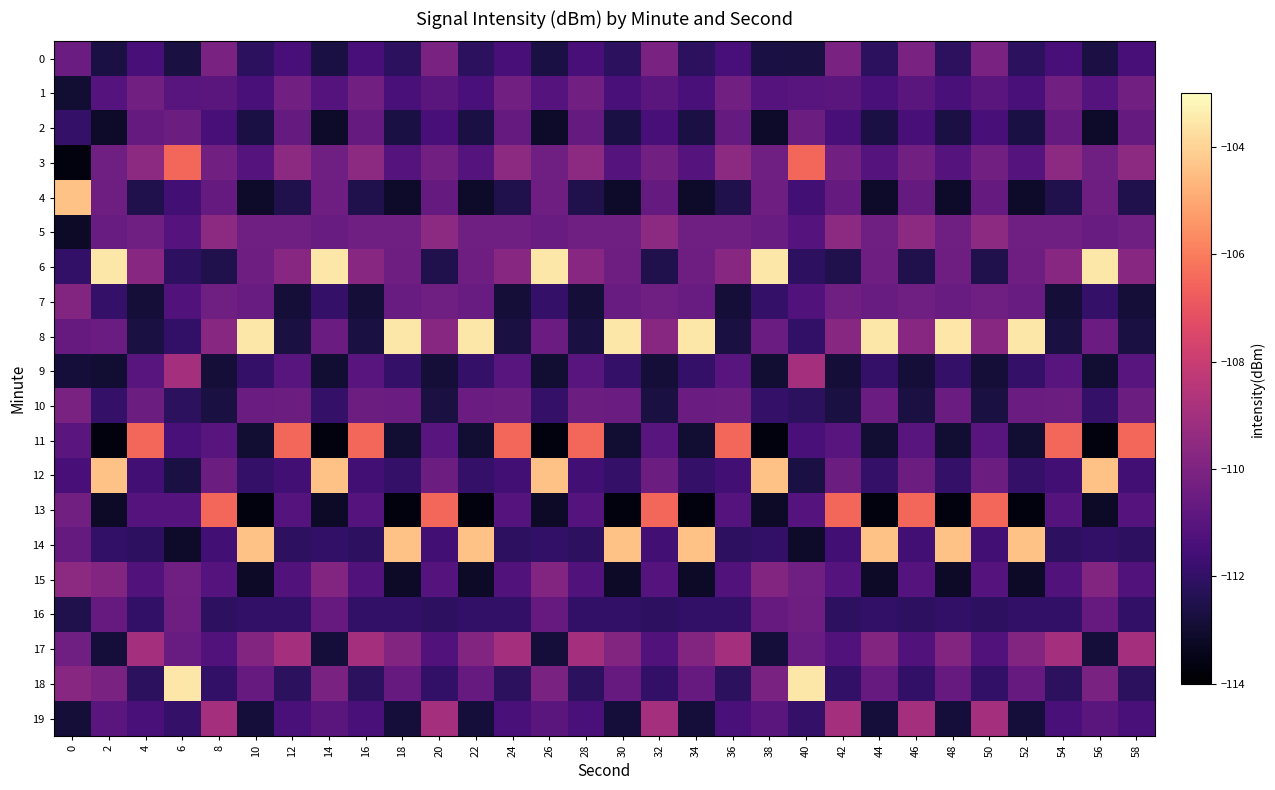

Which series has the largest total across all categories?

row_8